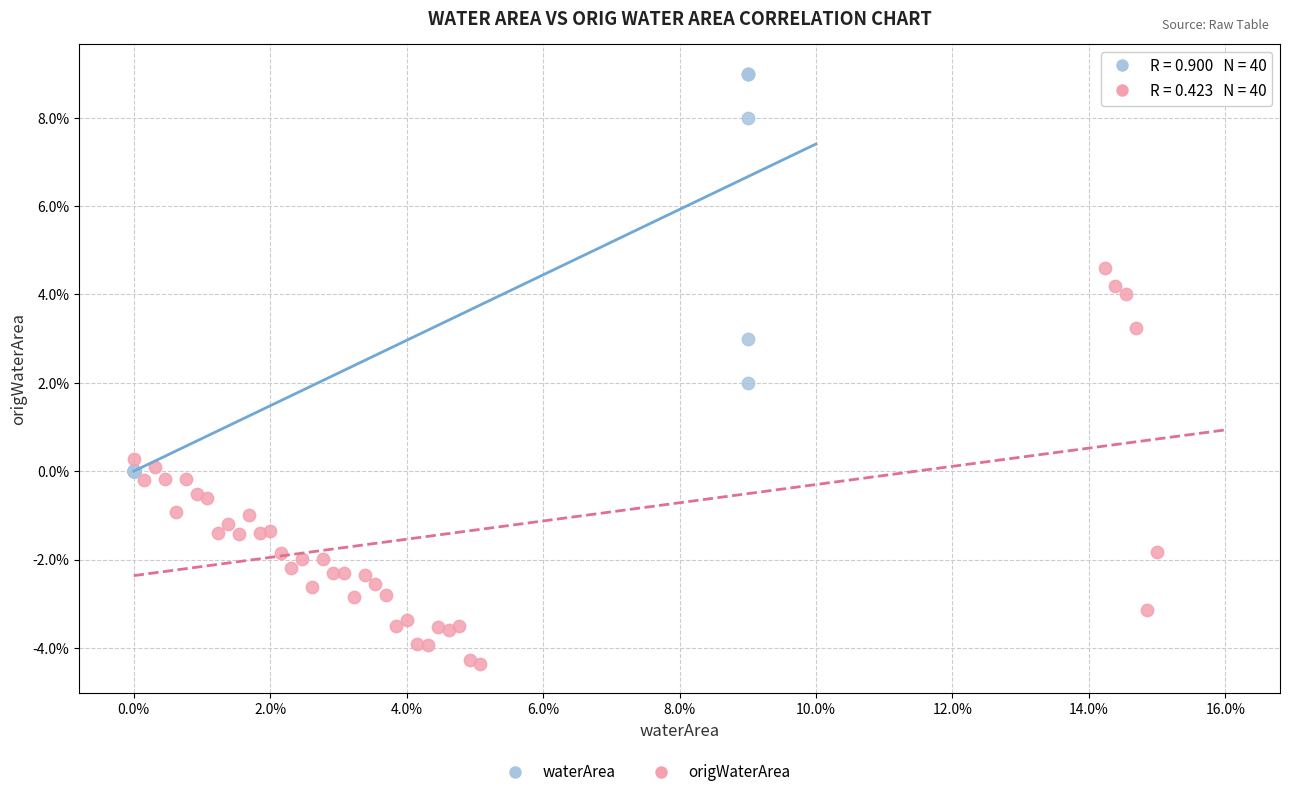

Which series has the widest spread of Y values?

waterArea